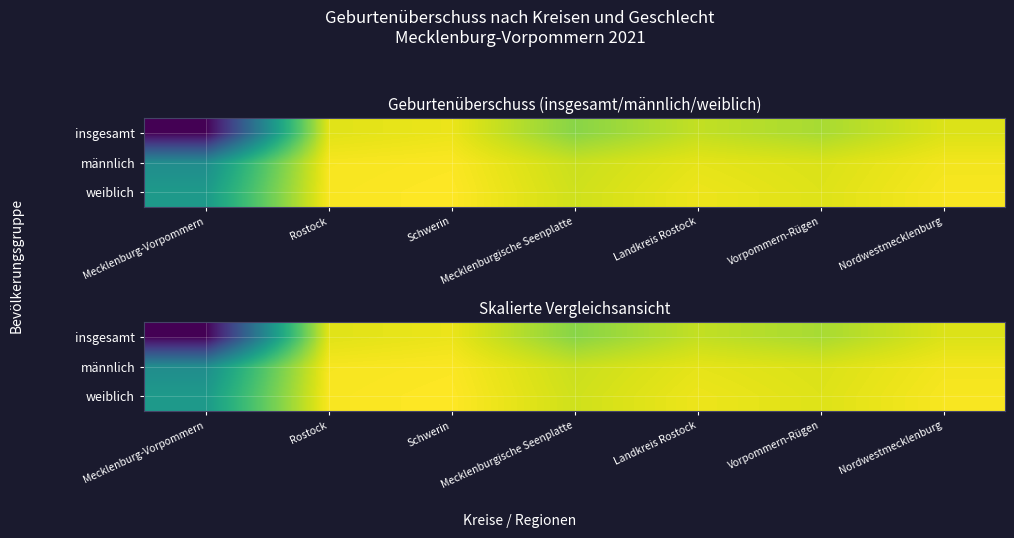

Which series has the widest spread of values?

insgesamt